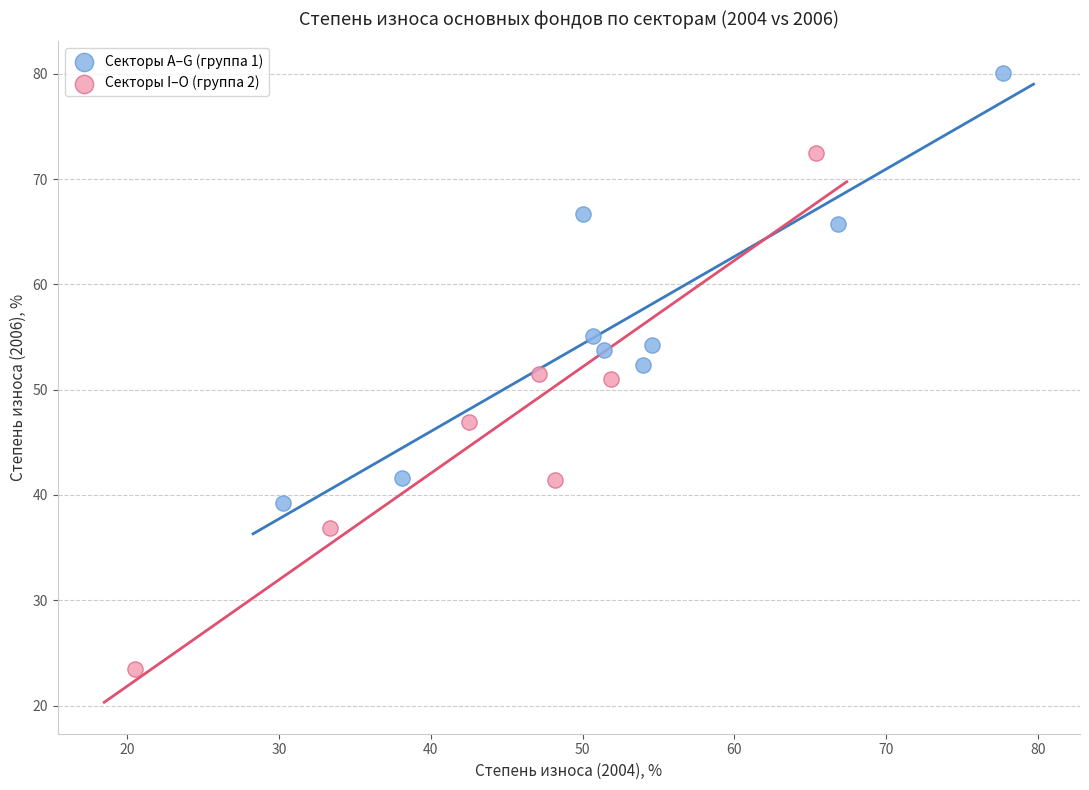

What are all the series names shown in the legend?

Секторы А–G (группа 1), Секторы I–O (группа 2)